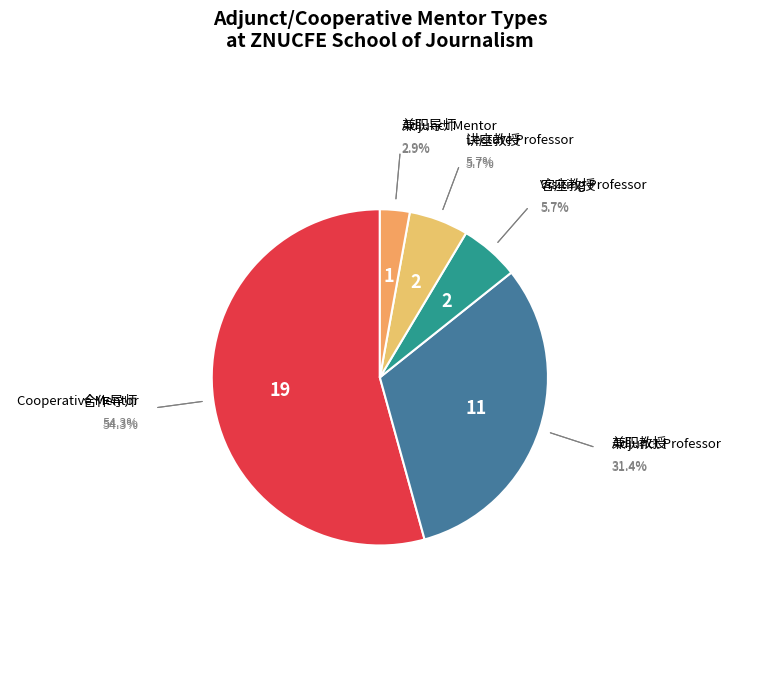

Count the number of slices in the pie.

5